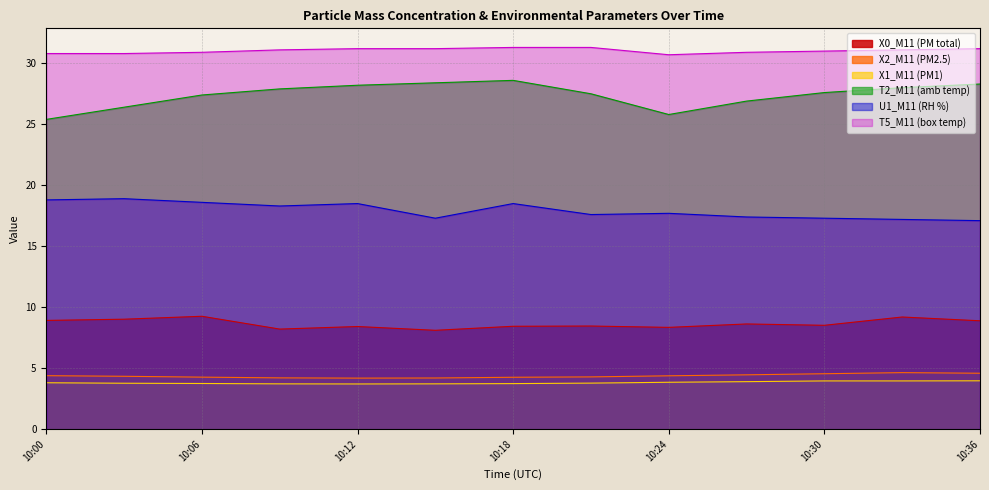

True or false: T5_M11 (box temp) and X0_M11 (PM total) intersect in this chart.

False